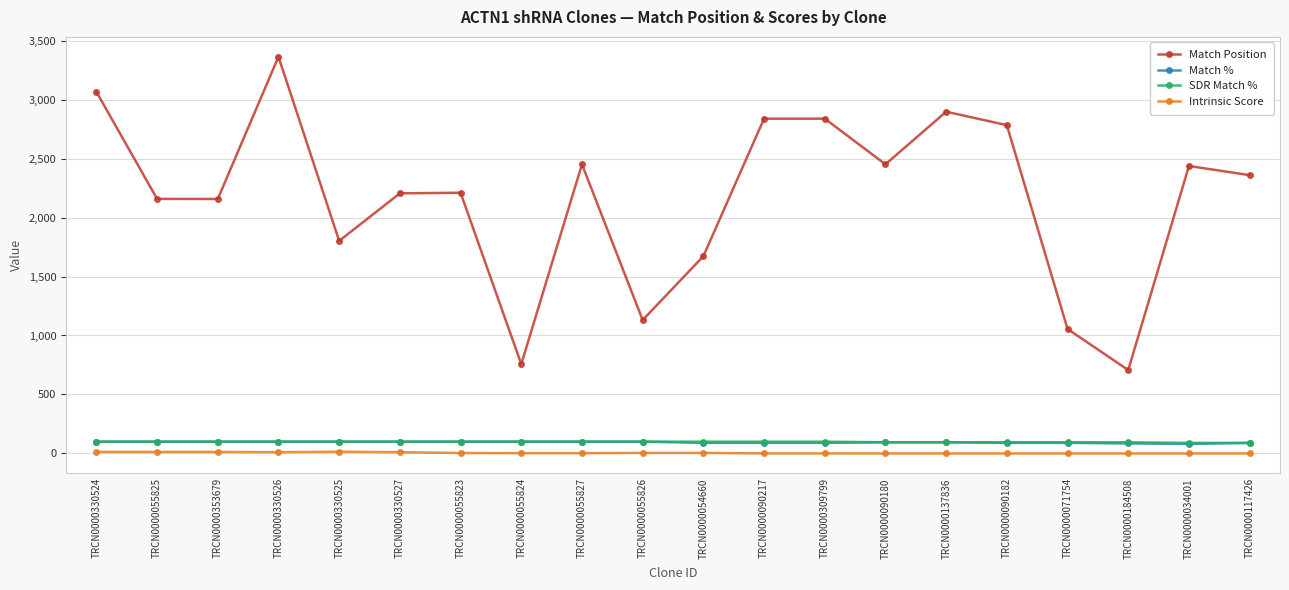

What is the label of the 13th point from the right?

TRCN0000055824